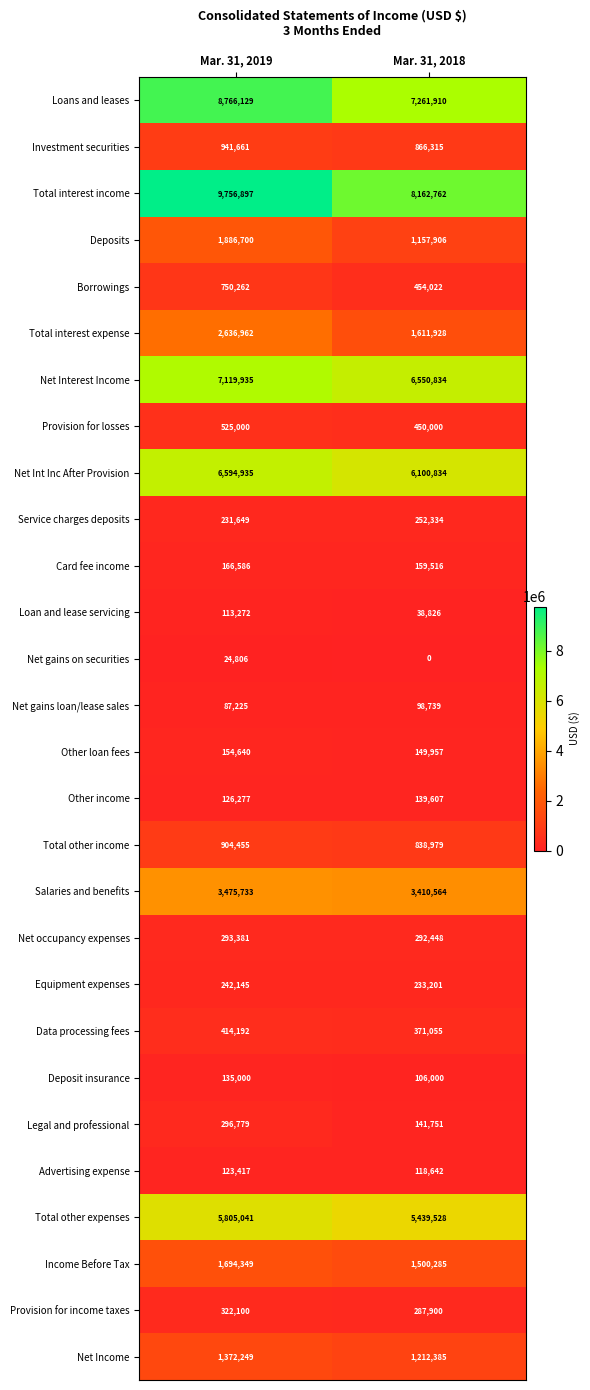

What is the average value of the Total other income series?

871717